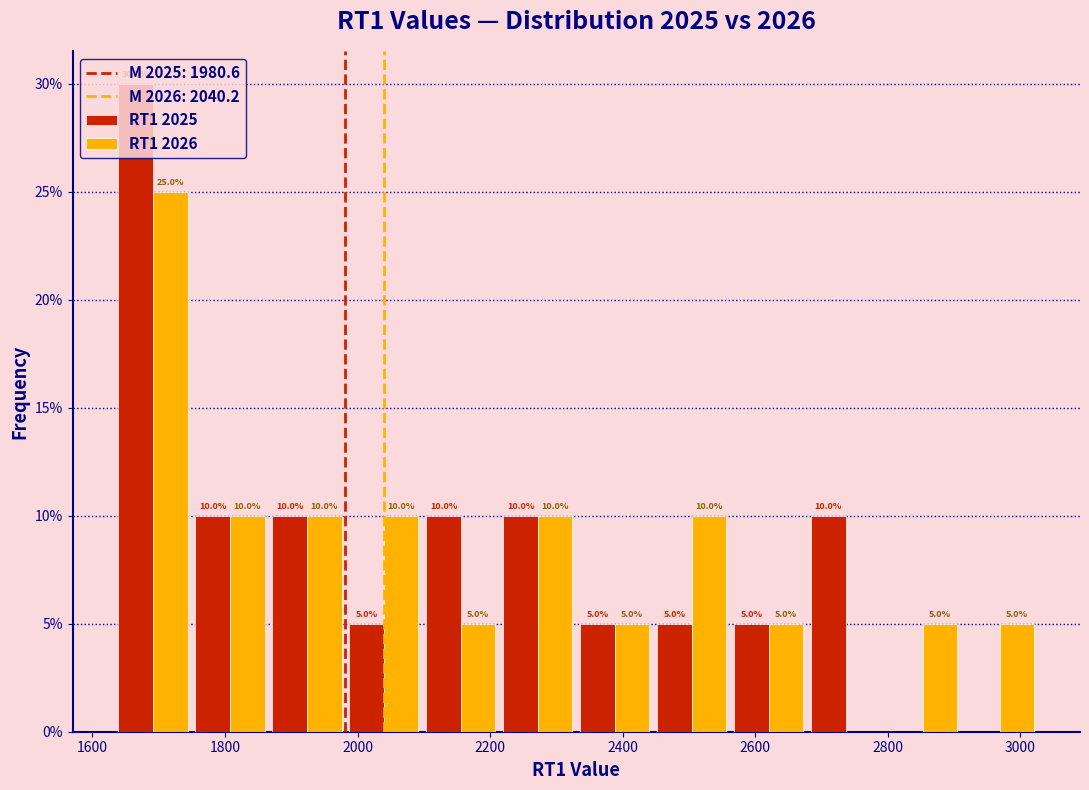

In the RT1 2025 series, which range on the x-axis has the tallest bar?

1640 to 1740